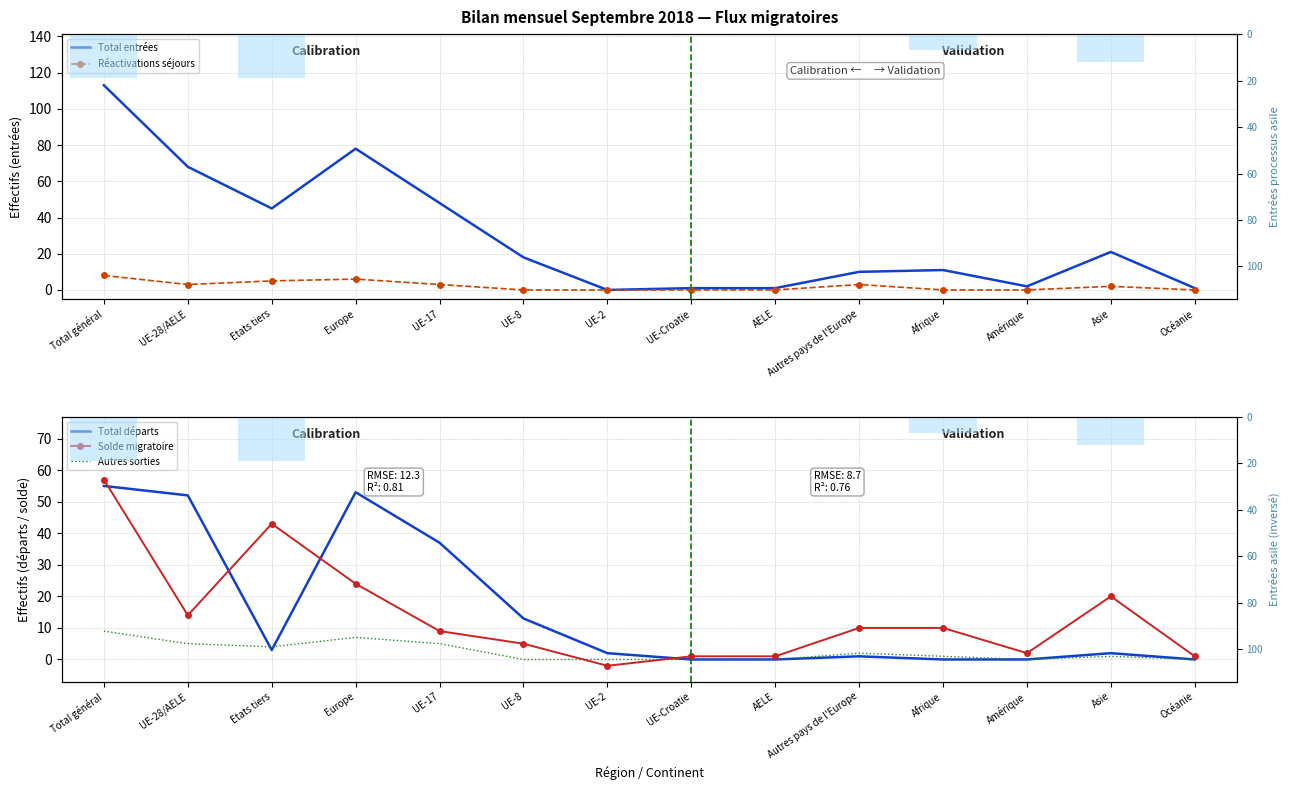

List the series in order of their peak value, highest first.

Total entrées, Solde migratoire, Total départs, Entrées processus asile, Autres sorties, Réactivations séjours